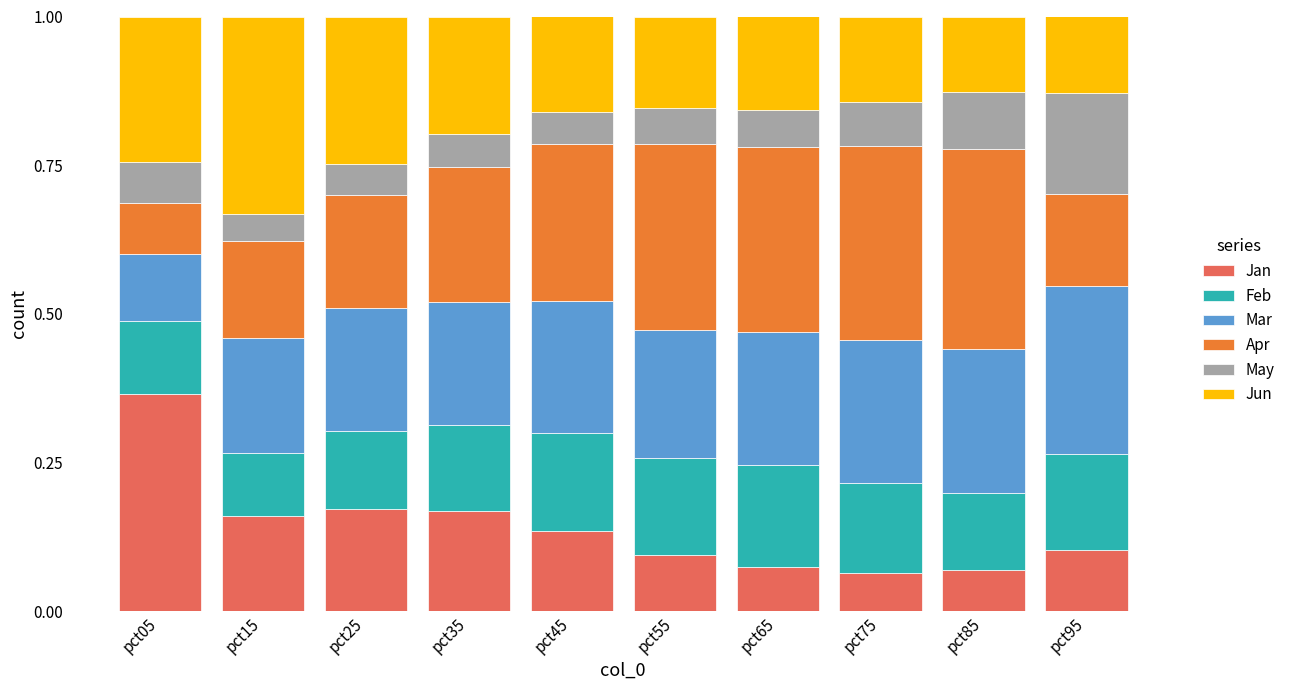

At which label does Jan reach its peak?

pct05